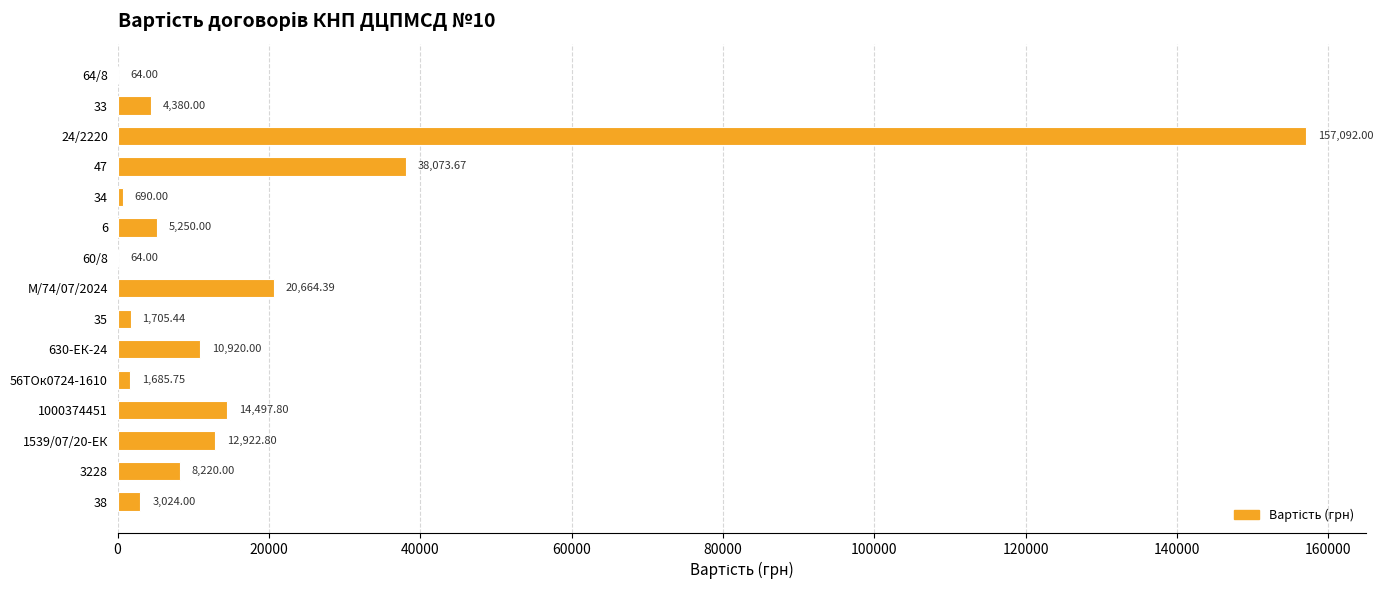

Between 38 and 1539/07/20-ЕК, which is larger?

1539/07/20-ЕК